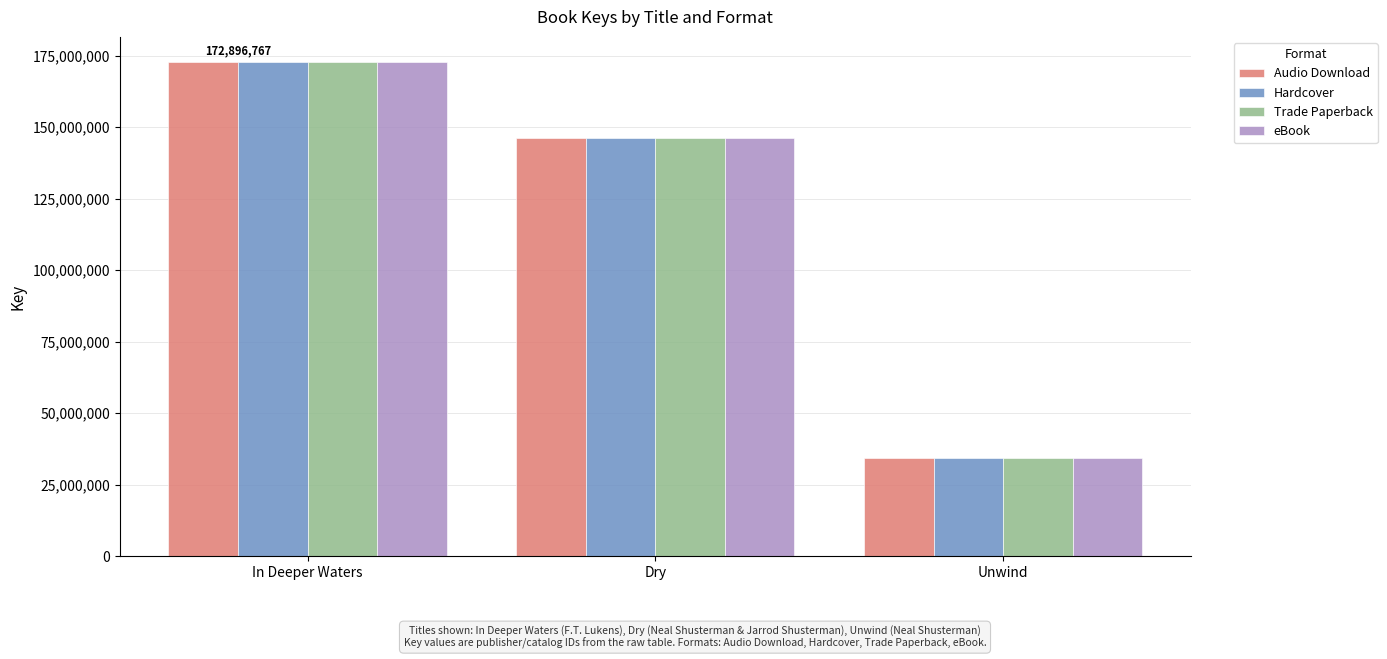

Reading left to right, what are all the values shown in this chart?

Audio Download: In Deeper Waters=172896767	Dry=146176983	Unwind=34293211
Hardcover: In Deeper Waters=172896767	Dry=146176983	Unwind=34293211
Trade Paperback: In Deeper Waters=172896767	Dry=146176983	Unwind=34293211
eBook: In Deeper Waters=172896767	Dry=146176983	Unwind=34293211